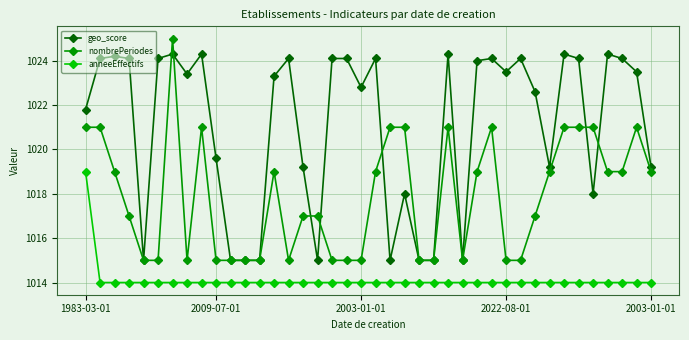

What is the value of the nombrePeriodes point at the 13th from the left?

1015.0